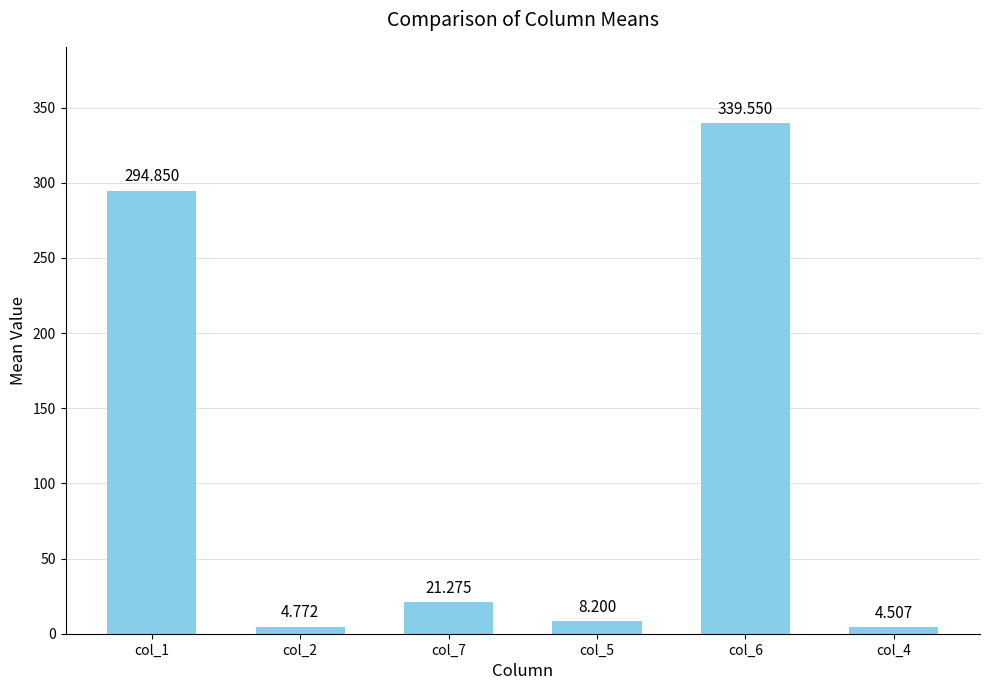

Are the bars horizontal?

No